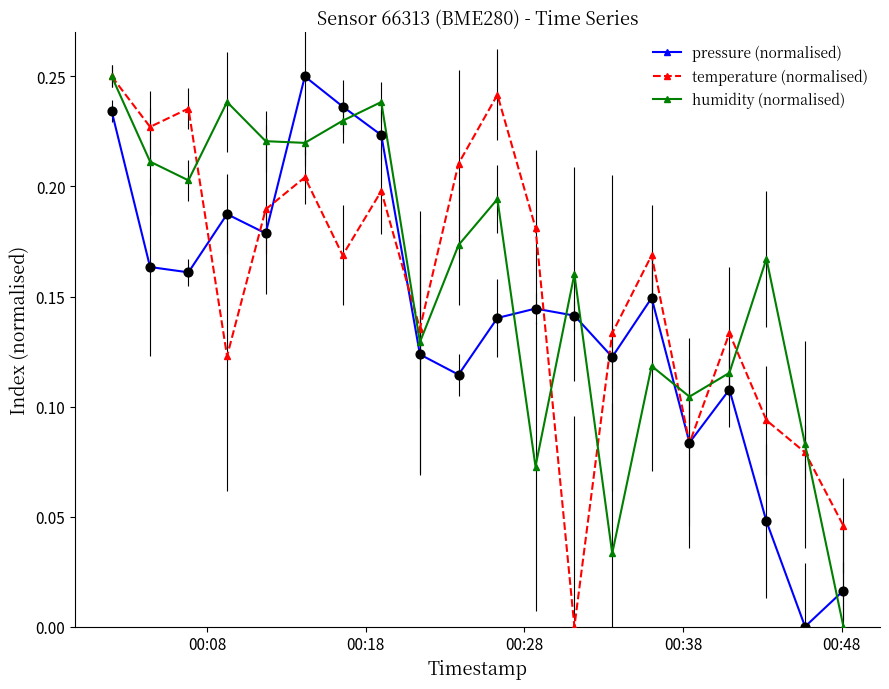

Which series has the largest total across all categories?

humidity (normalised)